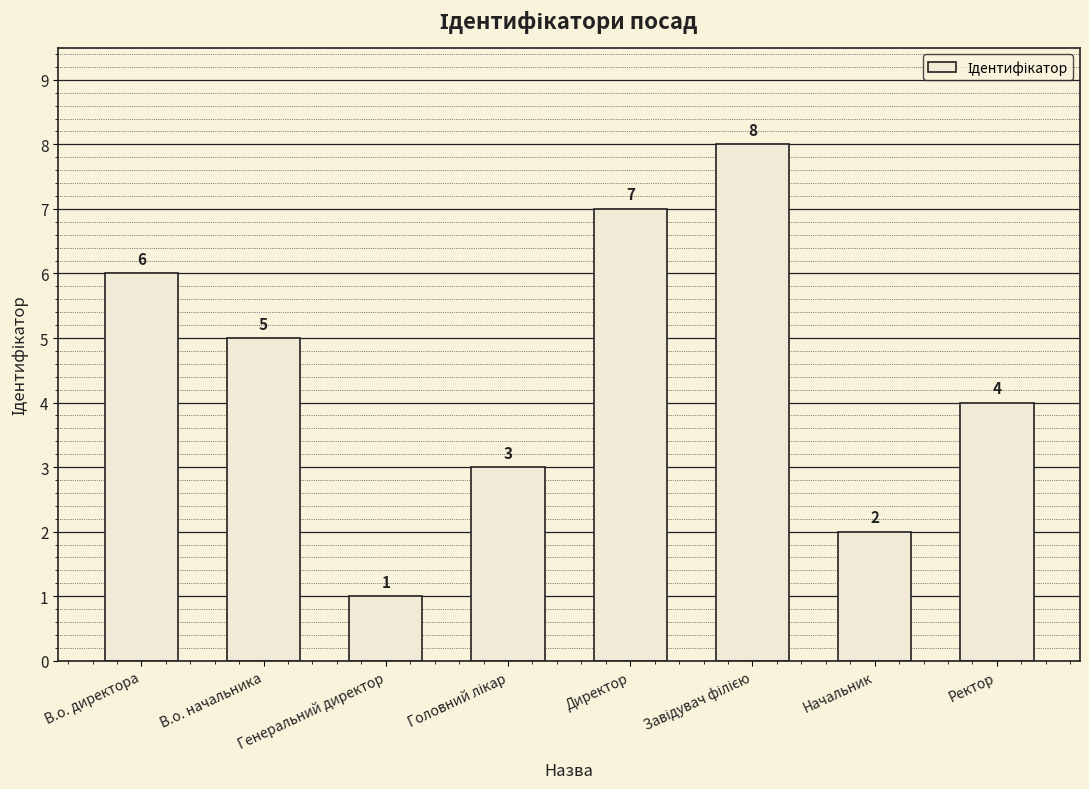

What is the change in value from Начальник to Ректор?

+2